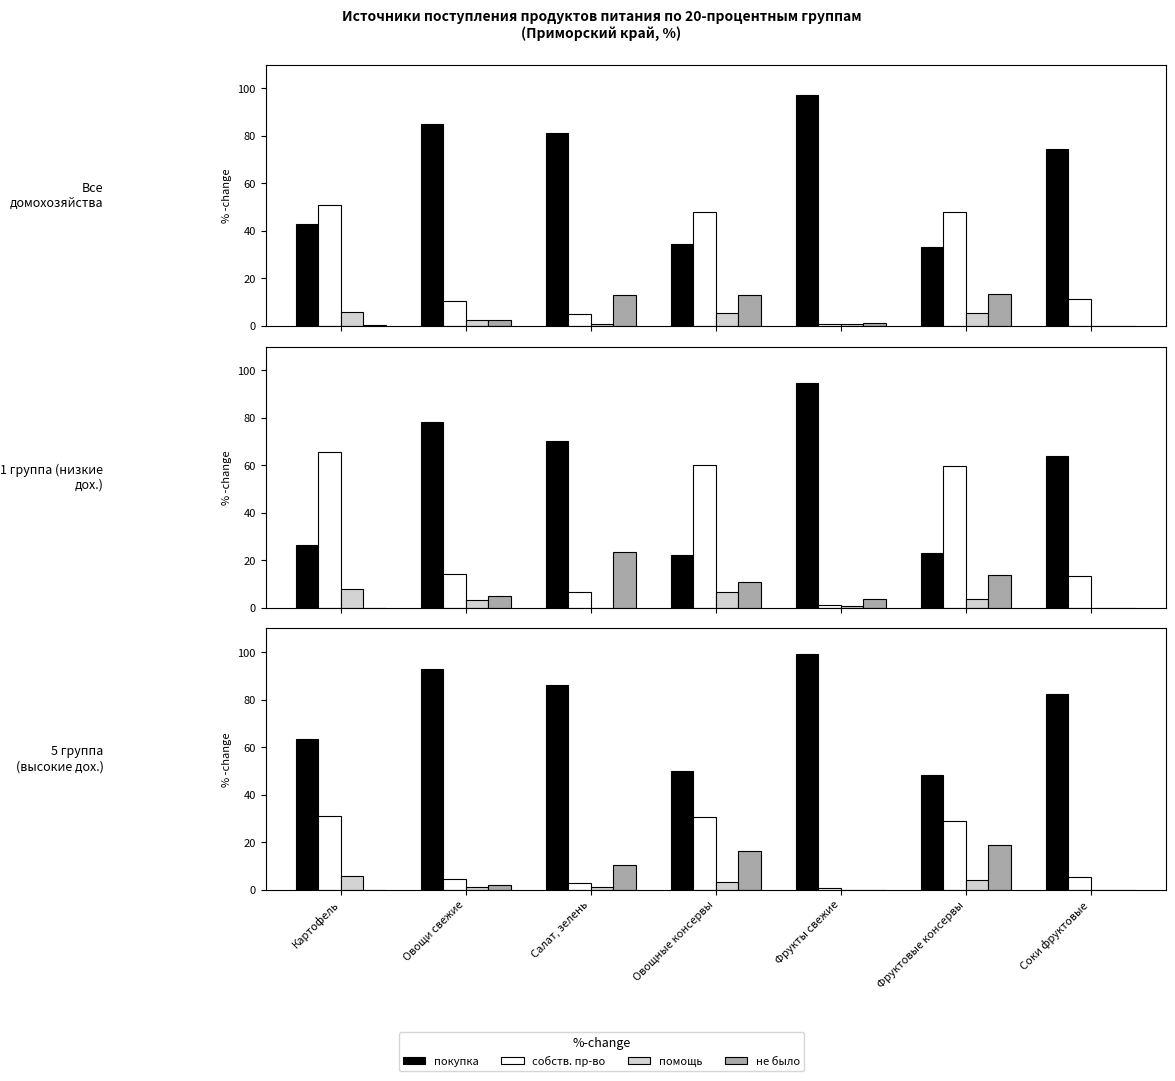

How many series are shown in this chart?

4